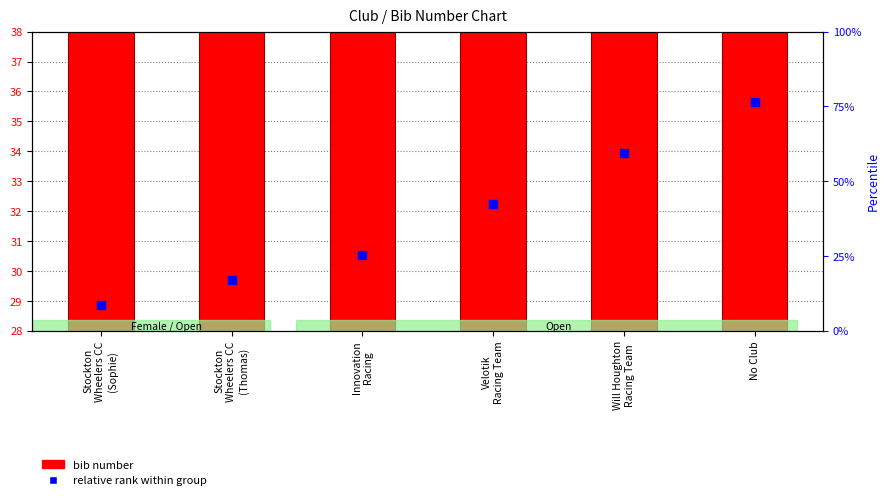

What are all the series names shown in the legend?

bib number, relative rank within group